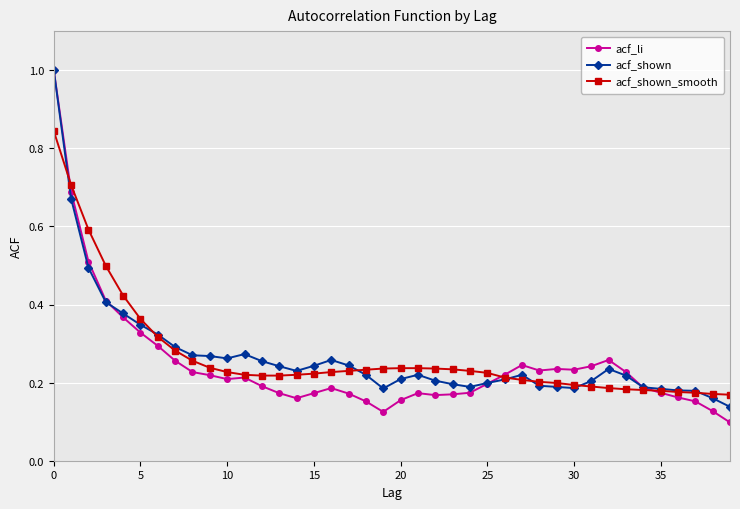

Which series has the widest spread of values?

acf_li